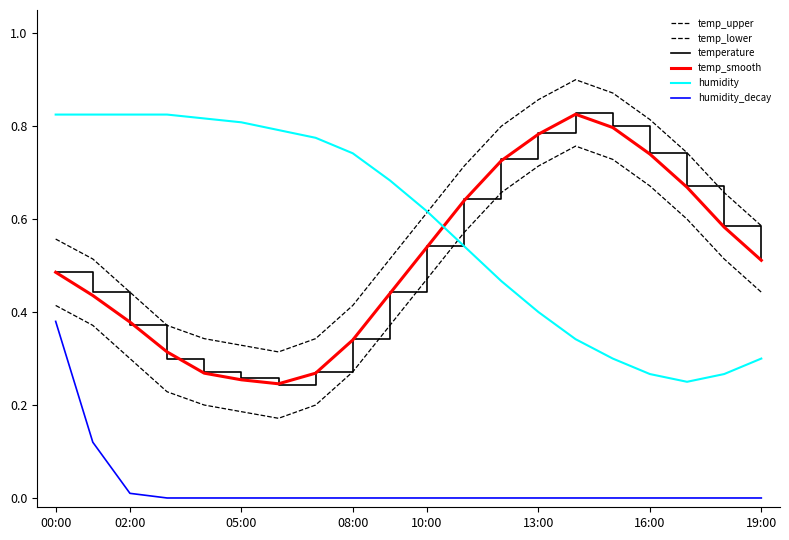

What is the highest value of the temp_lower series?

0.8